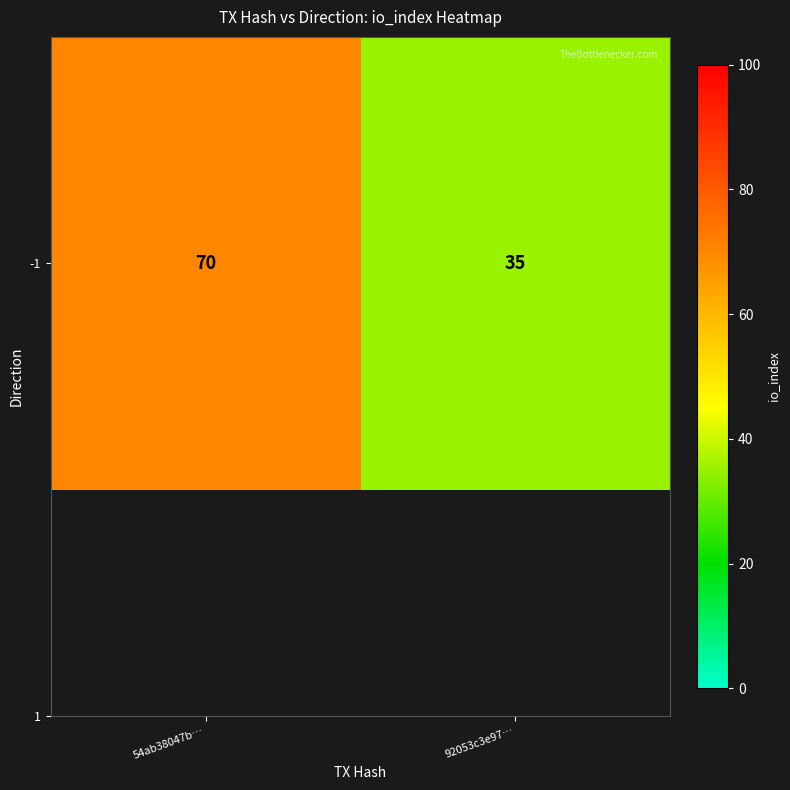

Rank the categories by value from lowest to highest.

92053c3e97…, 54ab38047b…